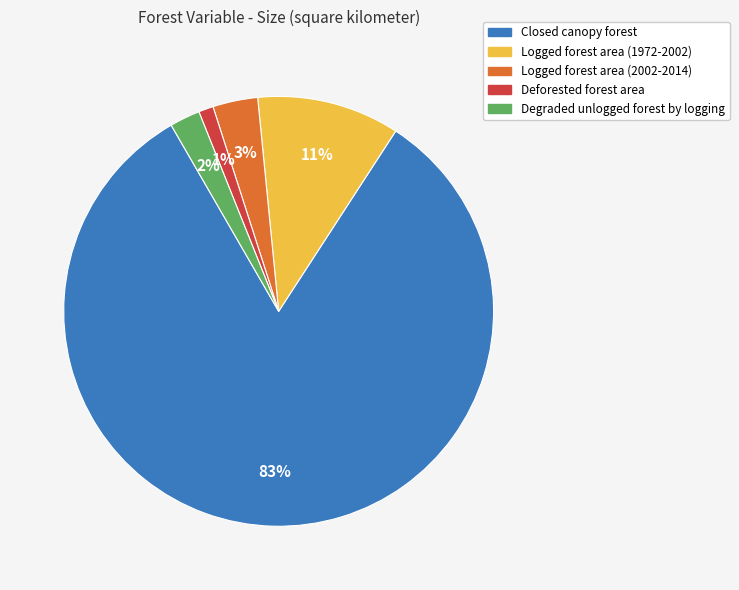

Is it true that Degraded unlogged forest by logging is 2% of the pie?

True